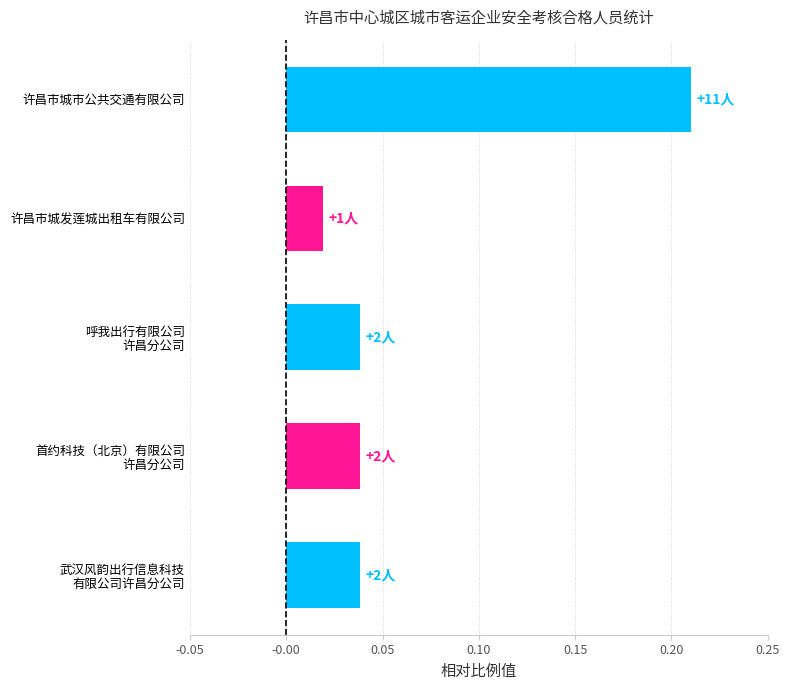

Count the number of categories in the chart.

5